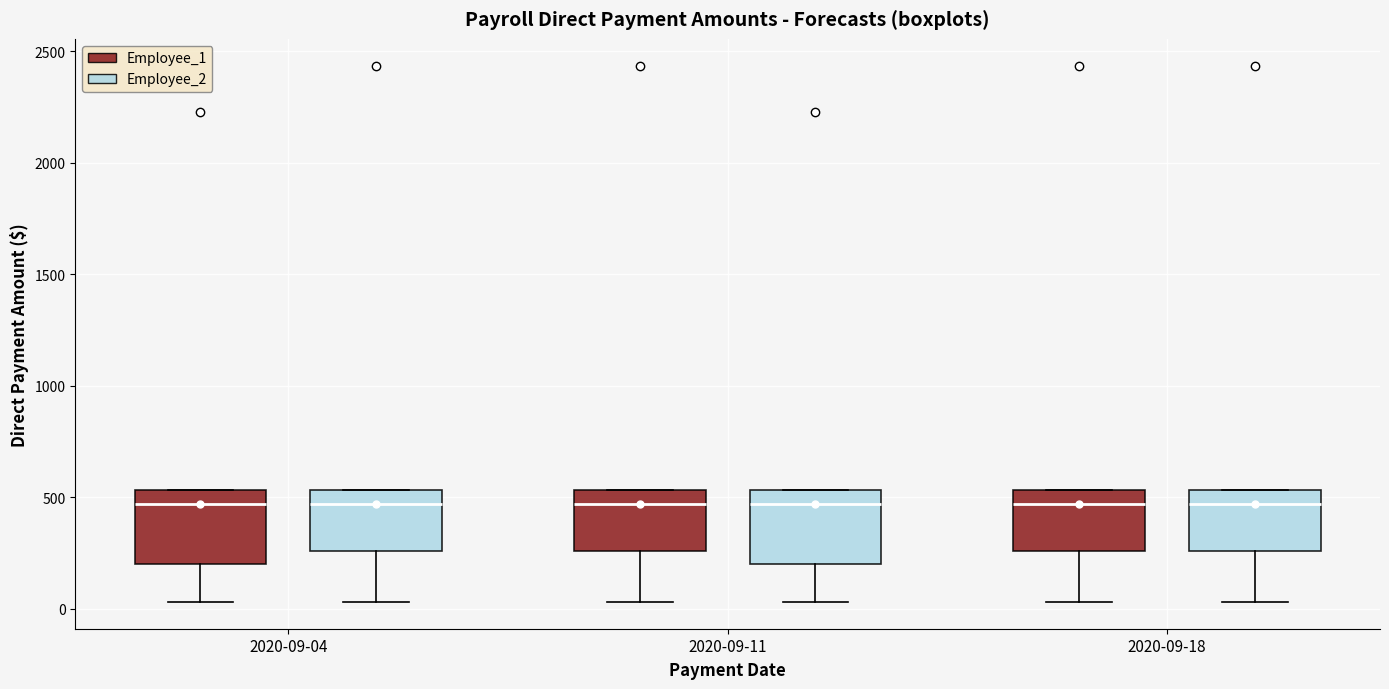

Reading left to right, transcribe this box plot: for each box, give where its median line is, the range the box spans, and where its two whiskers end, as read against the y-axis. The values are not printed on the chart, so give them approximately, as read against the axis.

2020-09-04 (Employee_1): median 450, box 200 to 550, whiskers 50 to 550
2020-09-04 (Employee_2): median 450, box 250 to 550, whiskers 50 to 550
2020-09-11 (Employee_1): median 450, box 250 to 550, whiskers 50 to 550
2020-09-11 (Employee_2): median 450, box 200 to 550, whiskers 50 to 550
2020-09-18 (Employee_1): median 450, box 250 to 550, whiskers 50 to 550
2020-09-18 (Employee_2): median 450, box 250 to 550, whiskers 50 to 550